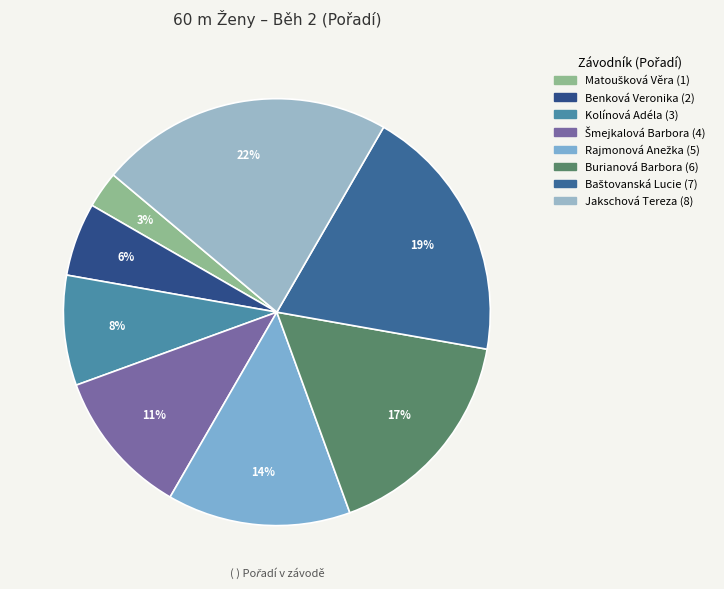

Which category has the biggest portion of the pie?

Jakschová Tereza